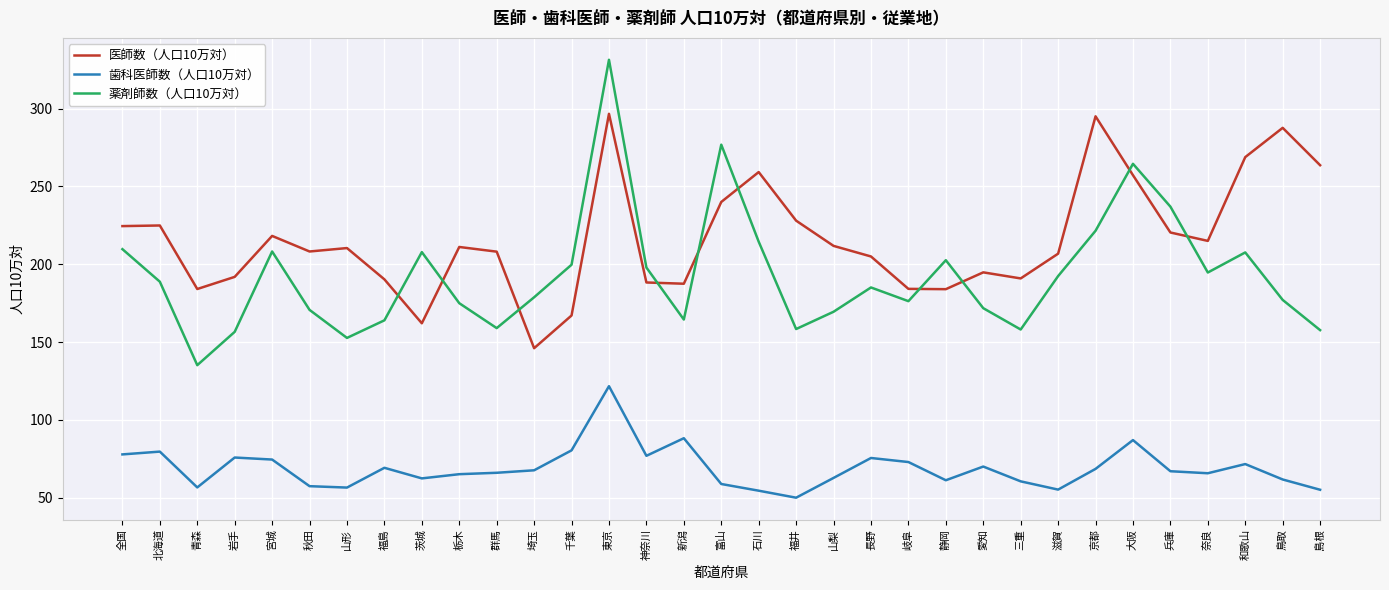

At which category is the sum across all series the highest?

東京